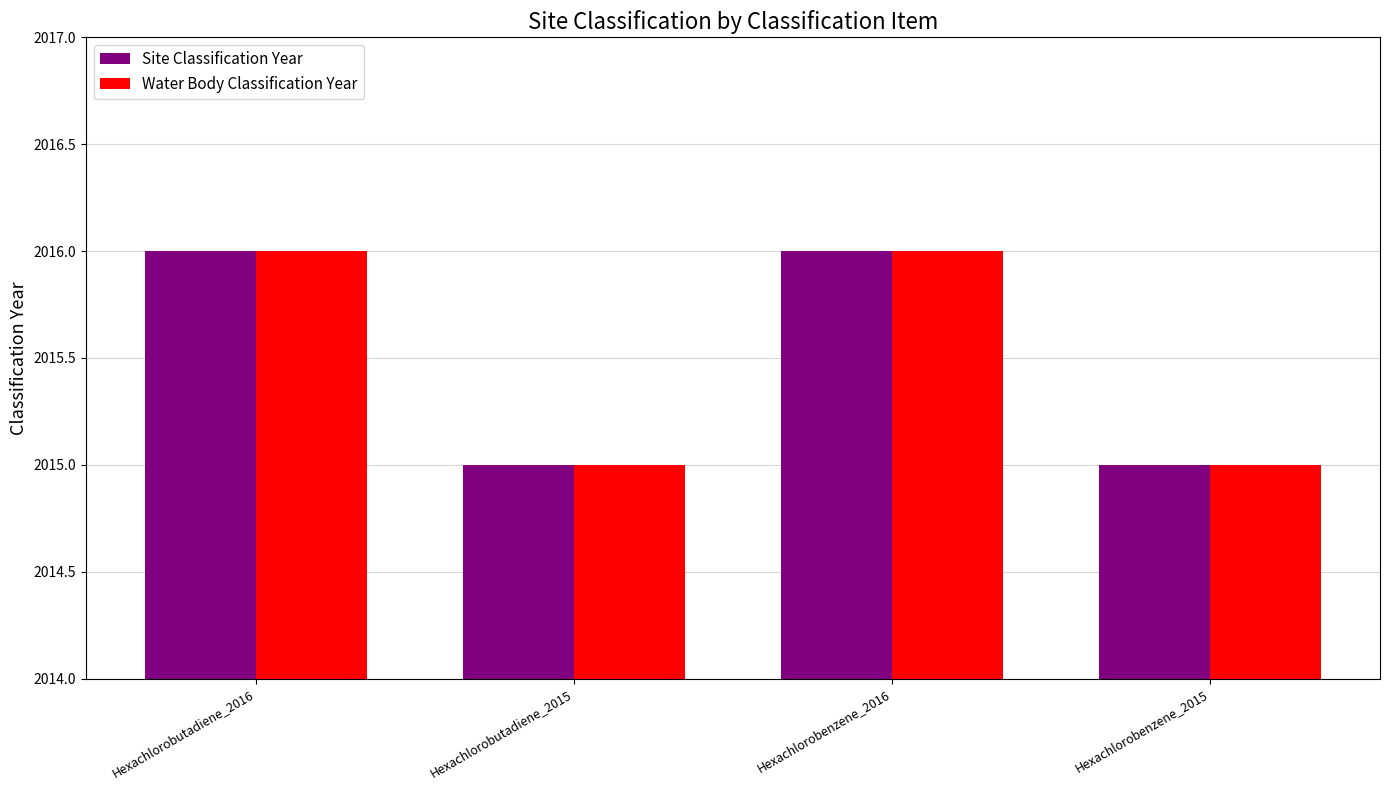

What is the average value of the Site Classification Year series?

2016